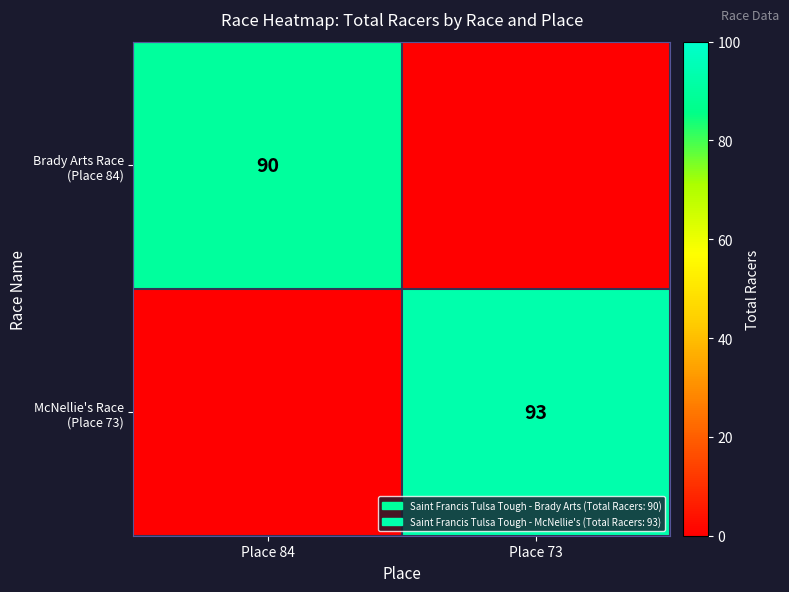

At which category is the sum across all series the highest?

Place 73